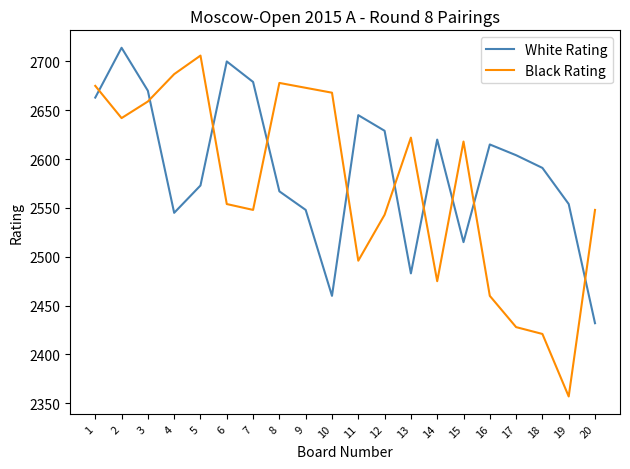

Does the chart have visible grid lines?

No